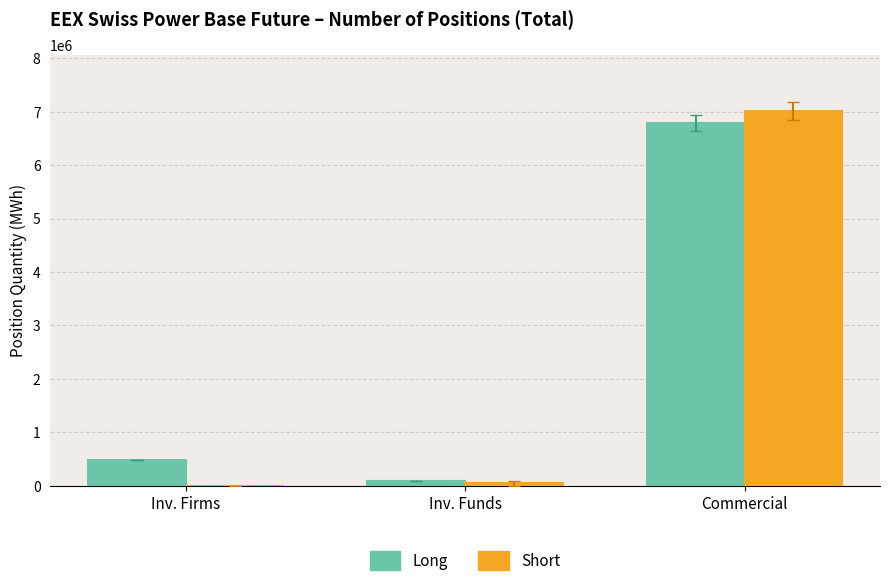

At which label is Short closest to 3509250?

Inv. Funds